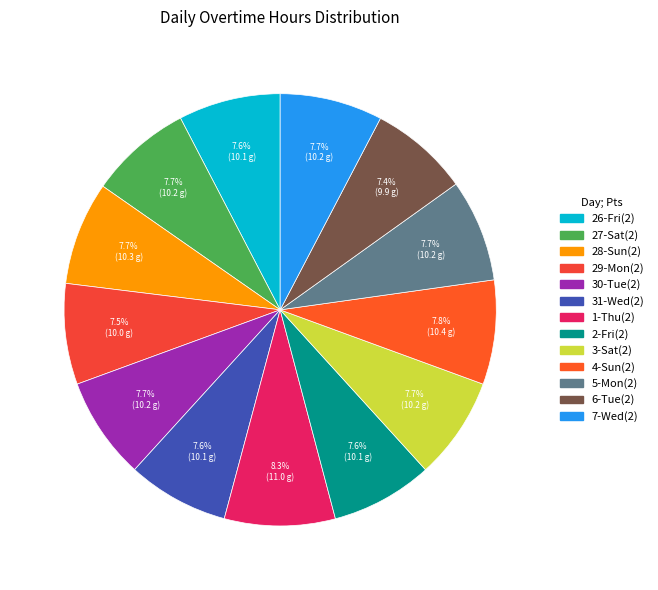

Count the number of slices in the pie.

13